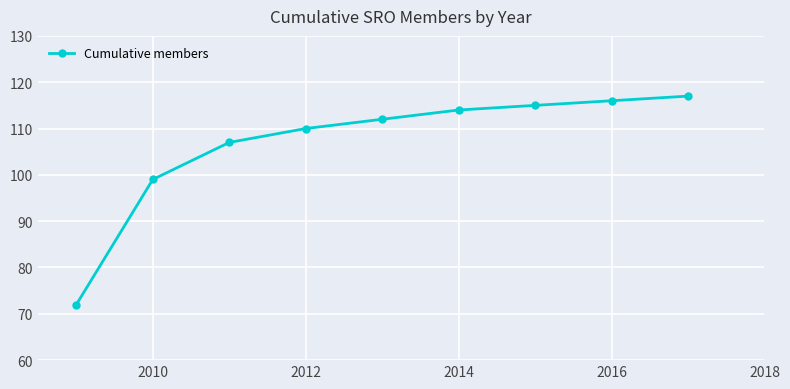

What is the minimum value shown in the chart?

72